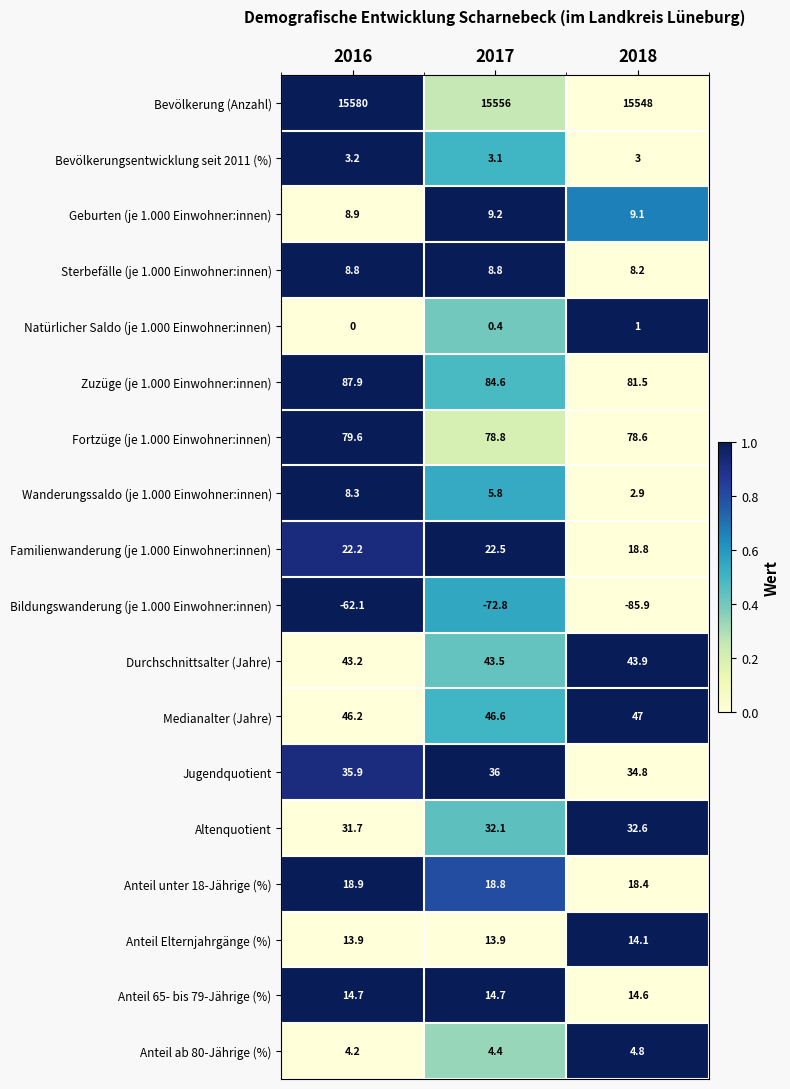

Rank the series at 2017 from highest to lowest value.

Bevölkerung (Anzahl), Zuzüge (je 1.000 Einwohner:innen), Fortzüge (je 1.000 Einwohner:innen), Medianalter (Jahre), Durchschnittsalter (Jahre), Jugendquotient, Altenquotient, Familienwanderung (je 1.000 Einwohner:innen), Anteil unter 18-Jährige (%), Anteil 65- bis 79-Jährige (%), Anteil Elternjahrgänge (%), Geburten (je 1.000 Einwohner:innen), Sterbefälle (je 1.000 Einwohner:innen), Wanderungssaldo (je 1.000 Einwohner:innen), Anteil ab 80-Jährige (%), Bevölkerungsentwicklung seit 2011 (%), Natürlicher Saldo (je 1.000 Einwohner:innen), Bildungswanderung (je 1.000 Einwohner:innen)